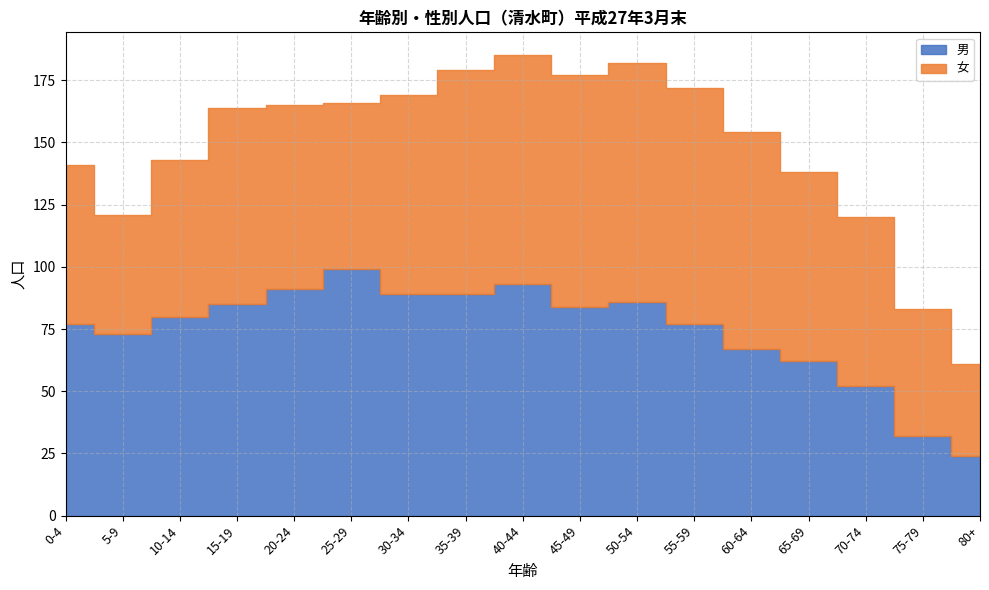

True or false: 女 has more than 2 points higher than both neighbors.

False